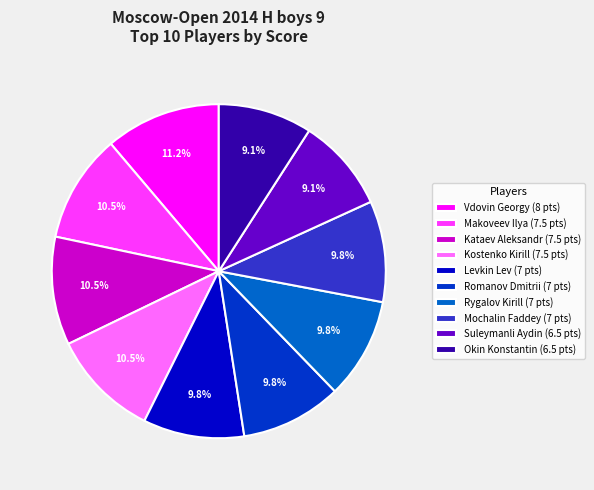

To the nearest percent, what is the difference between the largest and smallest slice percentages?

2%